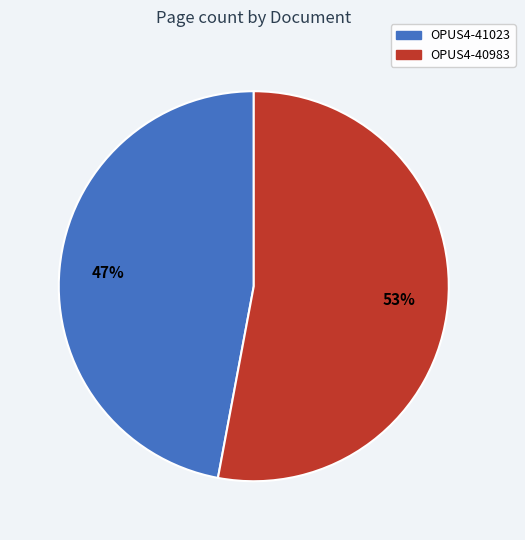

Combined, do OPUS4-40983 and OPUS4-41023 account for over 50%?

Yes